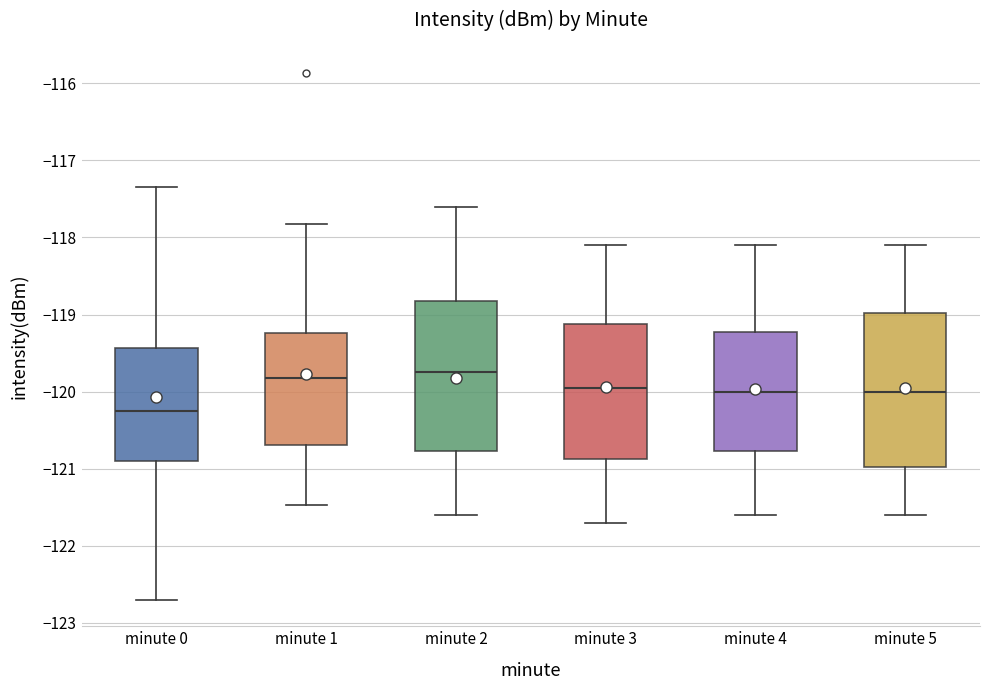

Reading left to right, read every box against the y-axis: the position of its median line, the range the box covers, and the ends of its whiskers. The values are not printed on the chart, so give them approximately, as read against the axis.

minute 0: median -120.3, box -120.9 to -119.4, whiskers -122.7 to -117.3
minute 1: median -119.8, box -120.7 to -119.2, whiskers -121.5 to -117.8
minute 2: median -119.7, box -120.8 to -118.8, whiskers -121.6 to -117.6
minute 3: median -119.9, box -120.9 to -119.1, whiskers -121.7 to -118.1
minute 4: median -120.0, box -120.8 to -119.2, whiskers -121.6 to -118.1
minute 5: median -120.0, box -121.0 to -119.0, whiskers -121.6 to -118.1